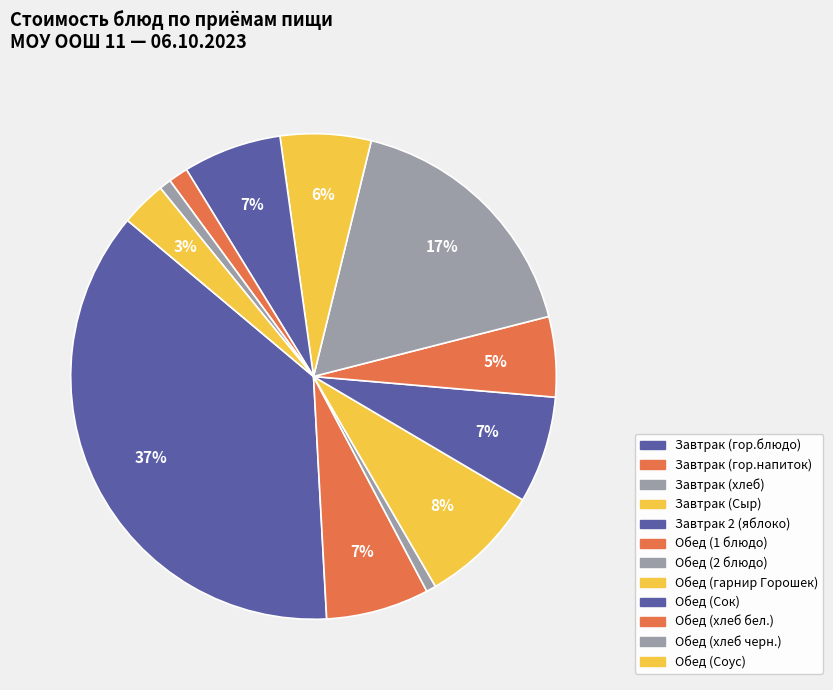

Which slice is the largest?

Завтрак (гор.блюдо)